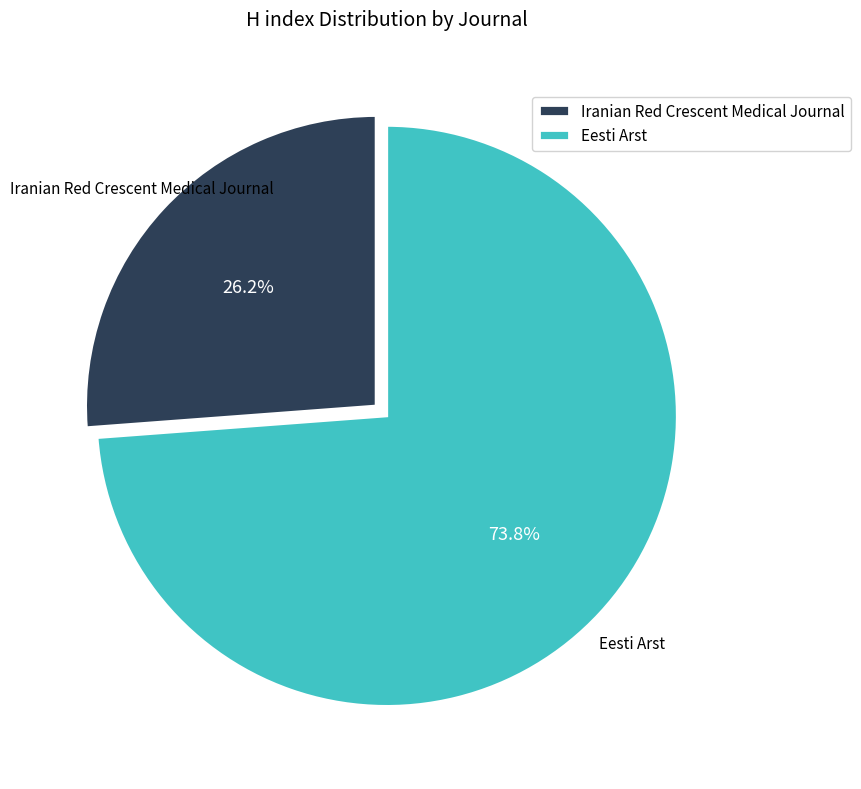

Rank the categories by value from lowest to highest.

Iranian Red Crescent Medical Journal, Eesti Arst